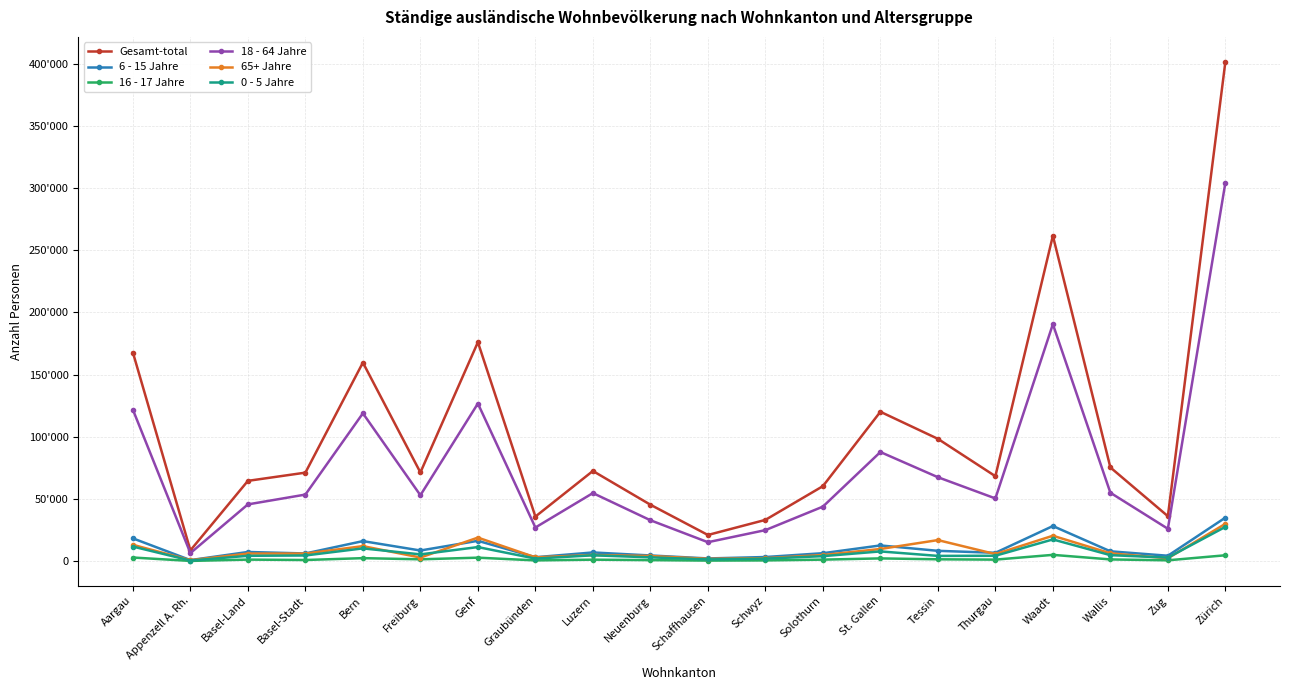

Reading left to right, list all the values displayed in this chart.

Gesamt-total: Aargau=167762	Appenzell A. Rh.=8652	Basel-Land=64554	Basel-Stadt=71160	Bern=159674	Freiburg=71303	Genf=176053	Graubünden=35819	Luzern=72499	Neuenburg=45364	Schaffhausen=21027	Schwyz=33162	Solothurn=60283	St. Gallen=120111	Tessin=98343	Thurgau=68292	Waadt=261651	Wallis=75335	Zug=36134	Zürich=401520
6 - 15 Jahre: Aargau=18302	Appenzell A. Rh.=820	Basel-Land=7357	Basel-Stadt=6159	Bern=16091	Freiburg=8544	Genf=16333	Graubünden=3138	Luzern=6973	Neuenburg=4549	Schaffhausen=2159	Schwyz=3295	Solothurn=6364	St. Gallen=12618	Tessin=8284	Thurgau=6696	Waadt=28213	Wallis=7892	Zug=4329	Zürich=34983
16 - 17 Jahre: Aargau=2897	Appenzell A. Rh.=165	Basel-Land=1224	Basel-Stadt=897	Bern=2396	Freiburg=1460	Genf=2780	Graubünden=583	Luzern=1175	Neuenburg=802	Schaffhausen=430	Schwyz=573	Solothurn=1200	St. Gallen=2191	Tessin=1459	Thurgau=1202	Waadt=5038	Wallis=1366	Zug=656	Zürich=4706
18 - 64 Jahre: Aargau=121739	Appenzell A. Rh.=6455	Basel-Land=45625	Basel-Stadt=53520	Bern=118881	Freiburg=52980	Genf=126737	Graubünden=27038	Luzern=54722	Neuenburg=32876	Schaffhausen=15219	Schwyz=24934	Solothurn=43817	St. Gallen=87732	Tessin=67485	Thurgau=50418	Waadt=190557	Wallis=54988	Zug=26023	Zürich=304284
65+ Jahre: Aargau=13116	Appenzell A. Rh.=744	Basel-Land=6067	Basel-Stadt=6051	Bern=12059	Freiburg=2893	Genf=18908	Graubünden=3043	Luzern=4934	Neuenburg=4110	Schaffhausen=1853	Schwyz=2356	Solothurn=4907	St. Gallen=9760	Tessin=16916	Thurgau=5645	Waadt=20401	Wallis=6295	Zug=2286	Zürich=30005
0 - 5 Jahre: Aargau=11708	Appenzell A. Rh.=468	Basel-Land=4281	Basel-Stadt=4533	Bern=10247	Freiburg=5426	Genf=11295	Graubünden=2017	Luzern=4695	Neuenburg=3027	Schaffhausen=1366	Schwyz=2004	Solothurn=3995	St. Gallen=7810	Tessin=4199	Thurgau=4331	Waadt=17442	Wallis=4794	Zug=2840	Zürich=27542